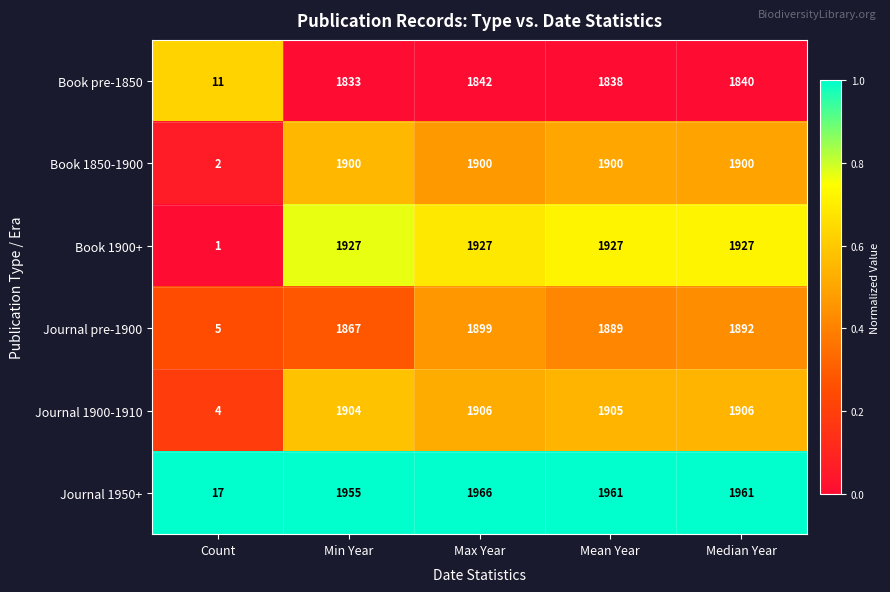

At how many categories does at least one series exceed 33?

4